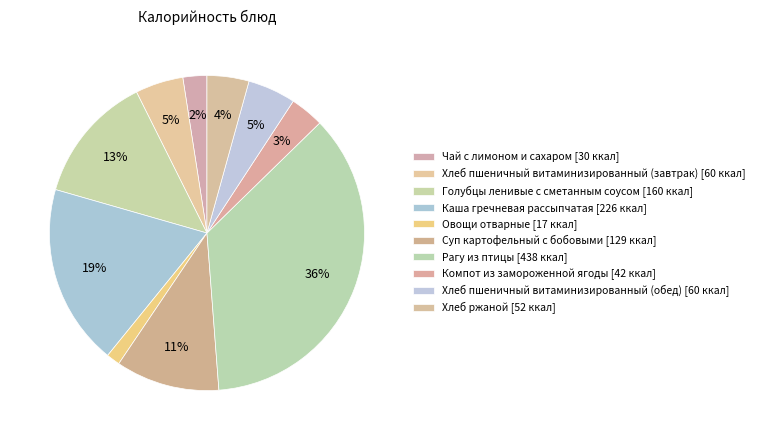

How many slices are in this pie chart?

10